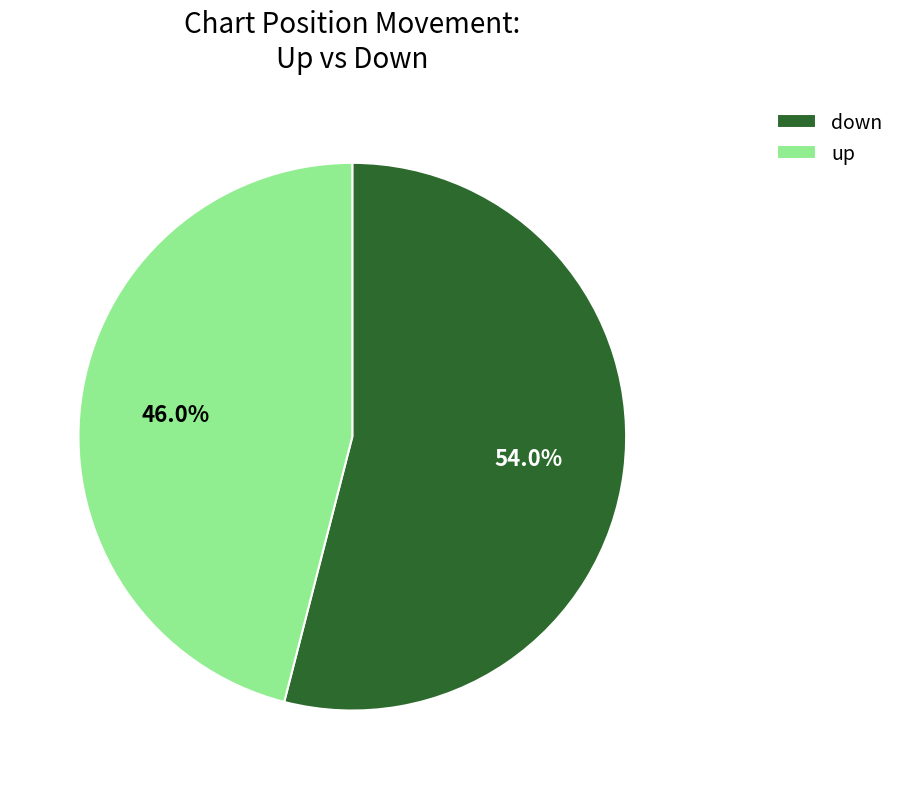

Which slice is the largest?

down